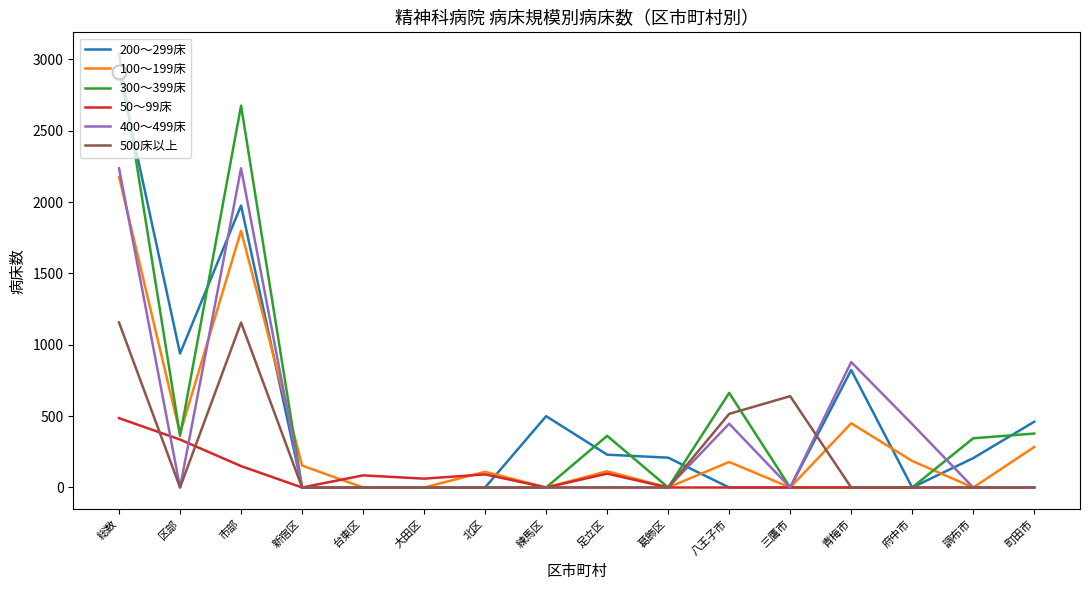

What position from the right is 市部?

14